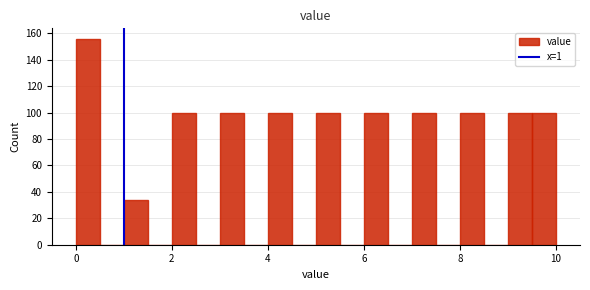

Read against the x-axis, roughly where is the centre of the tallest bar?

0.2